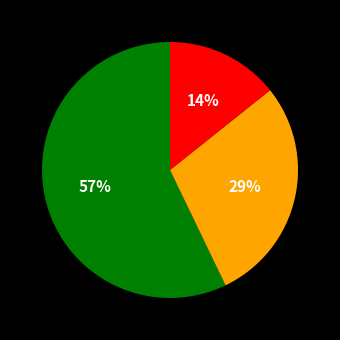

To the nearest percent, what is the difference between the largest and smallest slice percentages?

43%